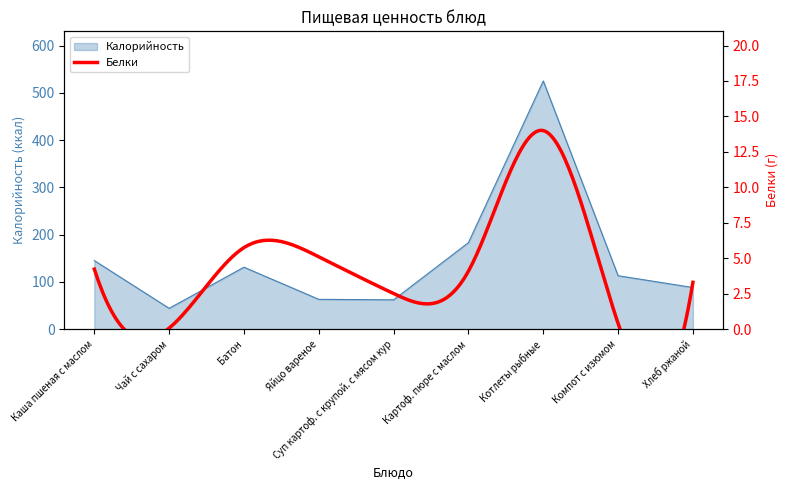

List the labels in order of value, largest first.

Котлеты рыбные, Картоф. пюре с маслом, Каша пшеная с маслом, Батон, Компот с изюмом, Хлеб ржаной, Яйцо вареное, Суп картоф. с крупой. с мясом кур, Чай с сахаром